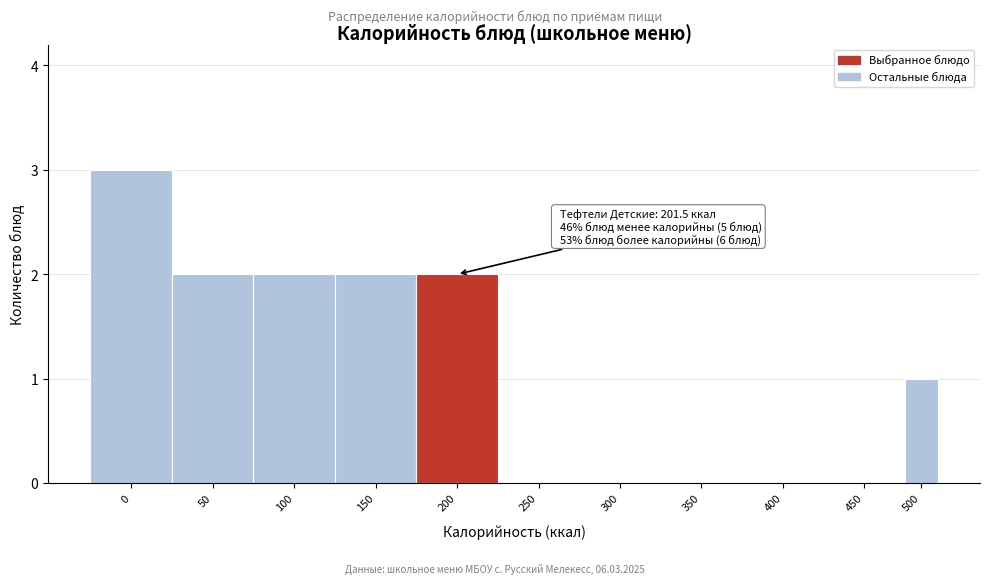

Reading left to right, what are all the values shown in this chart?

0=3	50=2	100=2	150=2	200=2	250=0	300=0	350=0	400=0	450=0	500=1